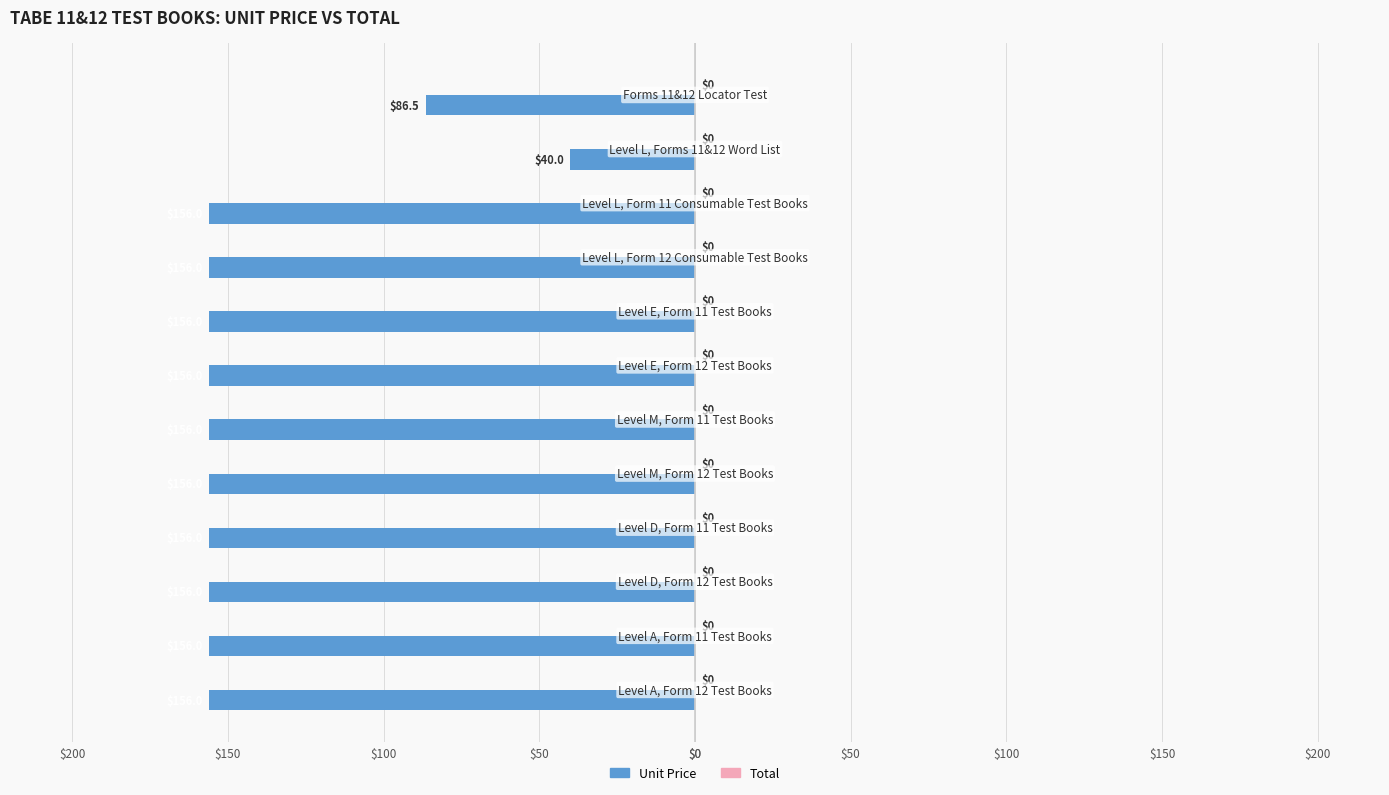

How many bars are there in total?

24